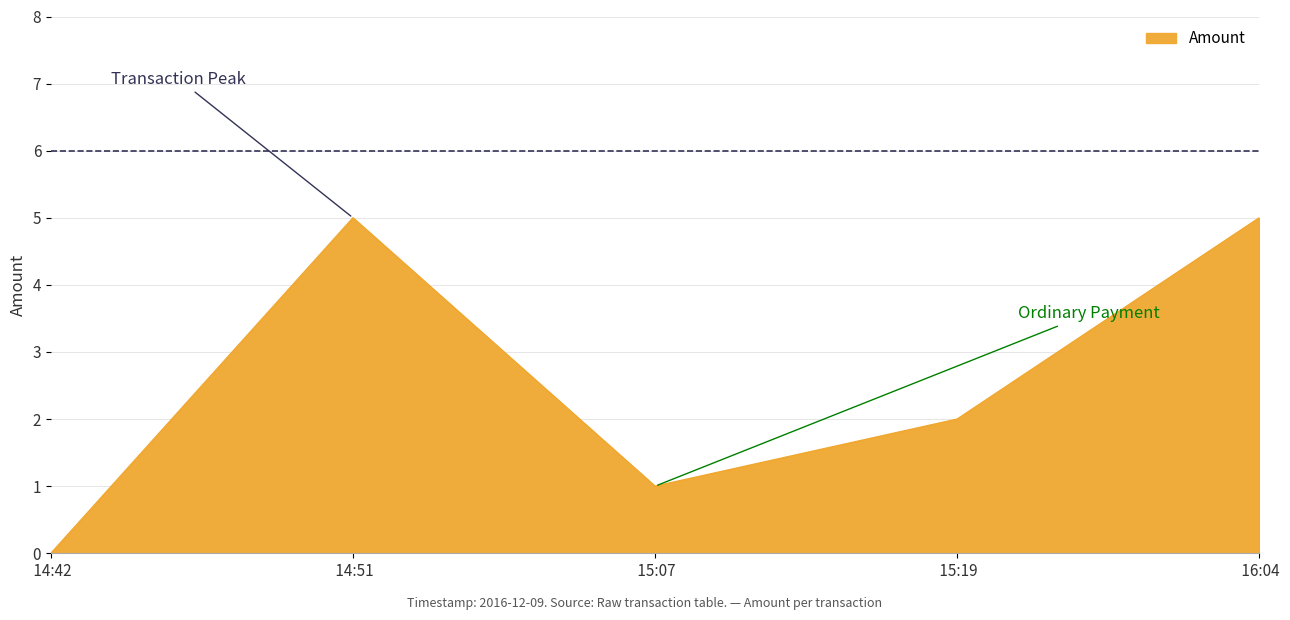

Reading left to right, extract all data points from this chart.

 14:42=0	 14:51=5	 15:07=1	 15:19=2	 16:04=5